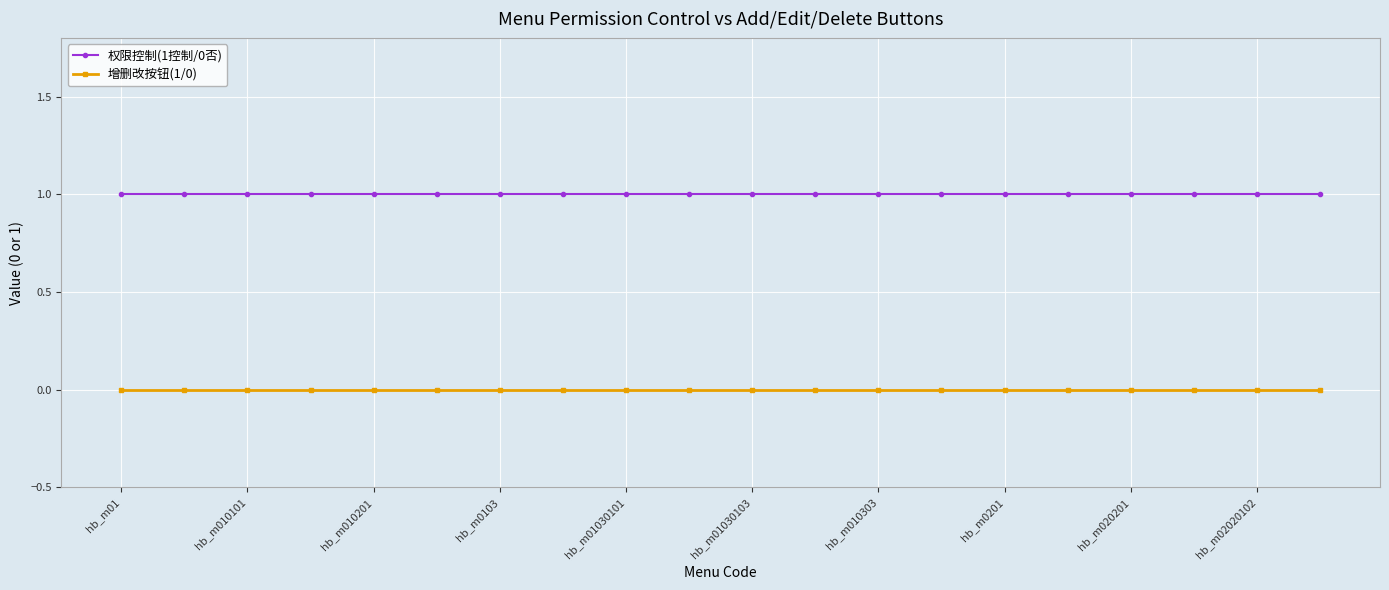

True or false: 权限控制(1控制/0否) and 增删改按钮(1/0) cross at least once.

False